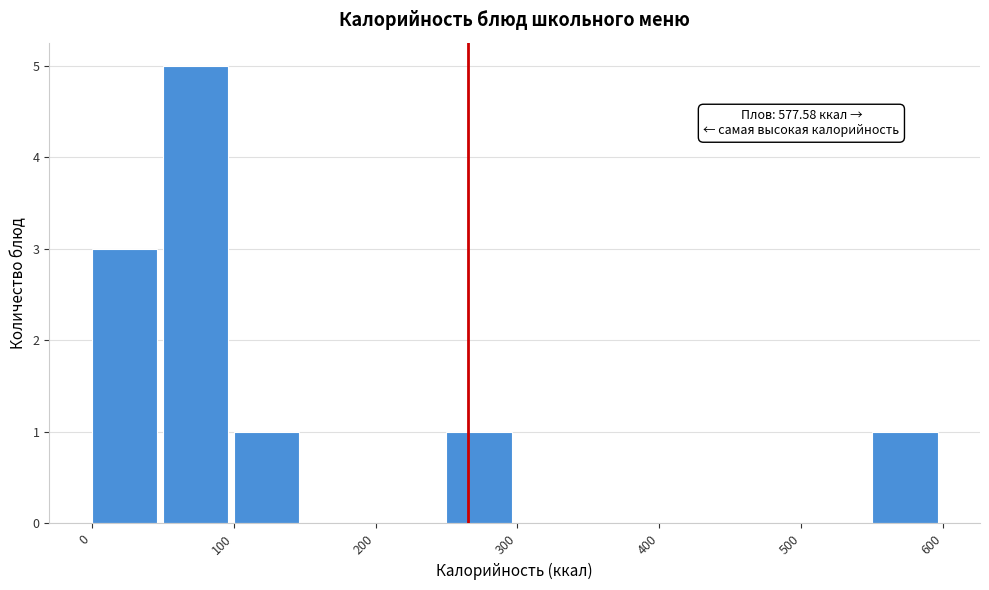

Over which range of the x-axis is the bar tallest?

50 to 100